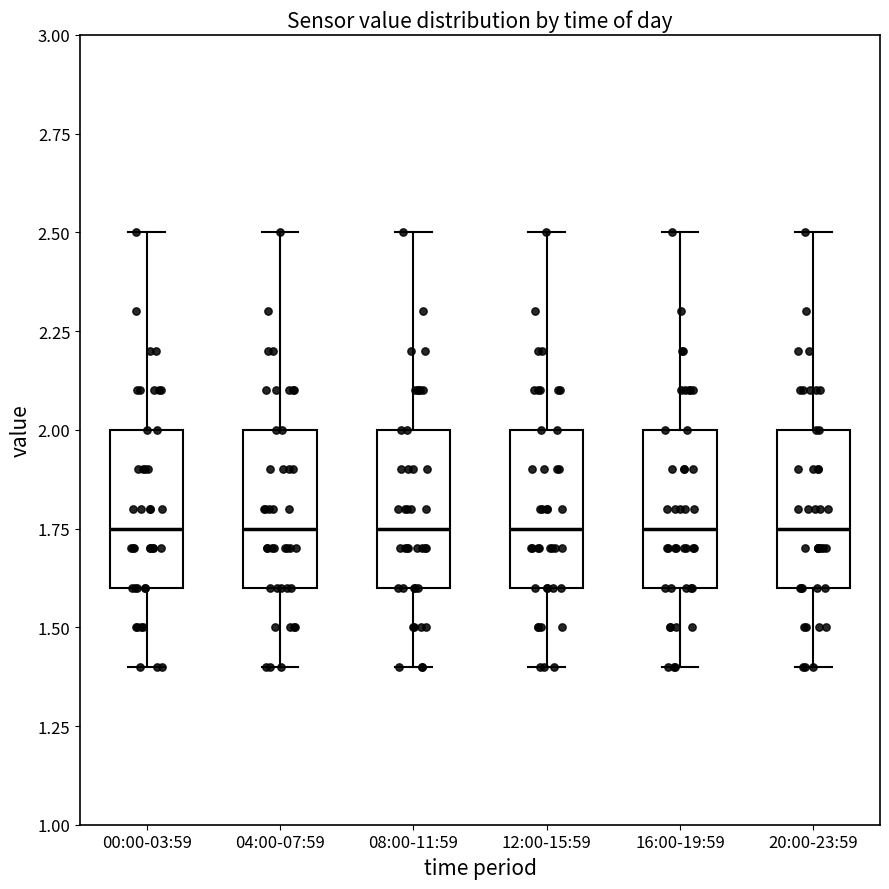

Where is the upper edge of the box for 12:00-15:59 on the y-axis? The values are not printed on the chart, so give them approximately, as read against the axis.

2.00